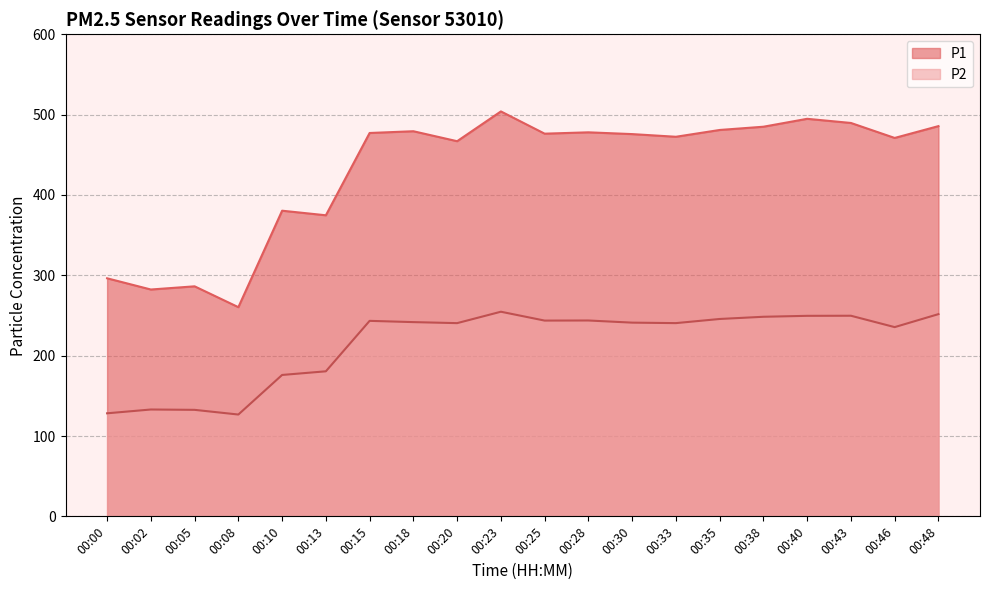

Does the chart display data point markers on the line(s)?

No